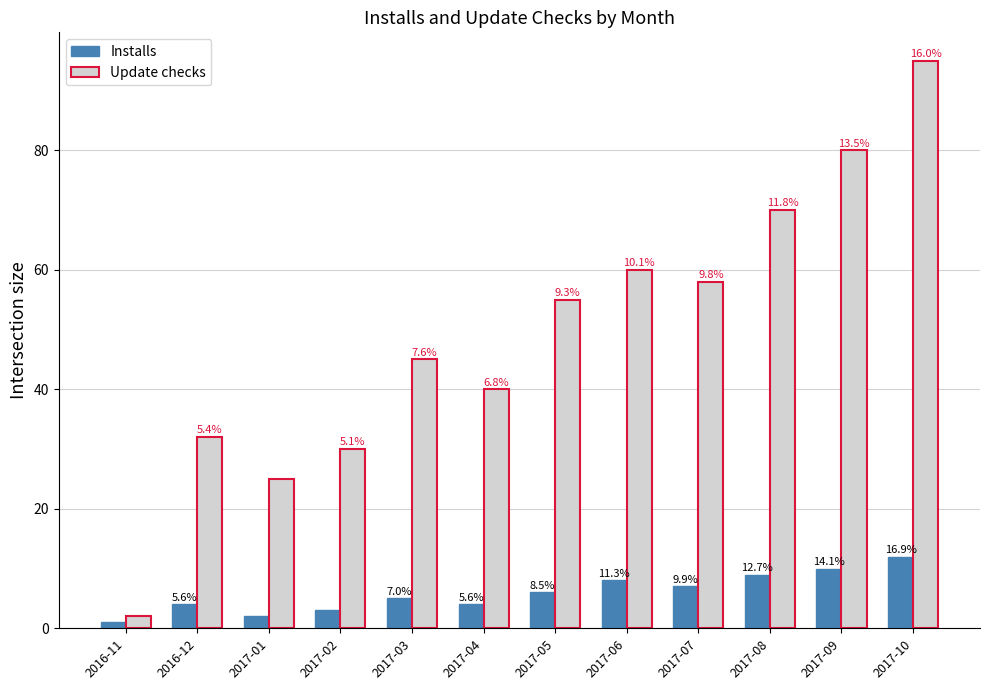

What are all the series names shown in the legend?

Installs, Update checks